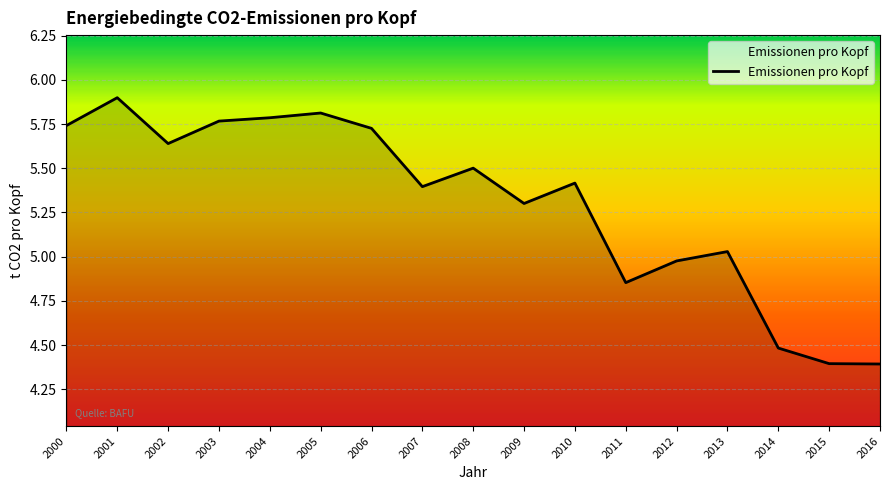

At which label does the data first exceed 5?

2000